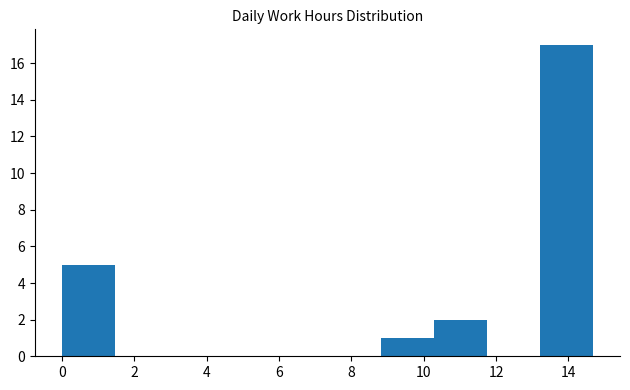

Reading left to right, list every bar in this chart as the range it spans on the x-axis followed by its height. Neither the bar edges nor the heights are printed on the chart, so give them approximately, as read against the axes.

0.0 to 1.4: 5
1.4 to 3.0: 0
3.0 to 4.4: 0
4.4 to 5.8: 0
5.8 to 7.4: 0
7.4 to 8.8: 0
8.8 to 10.2: 1
10.2 to 11.8: 2
11.8 to 13.2: 0
13.2 to 14.6: 17